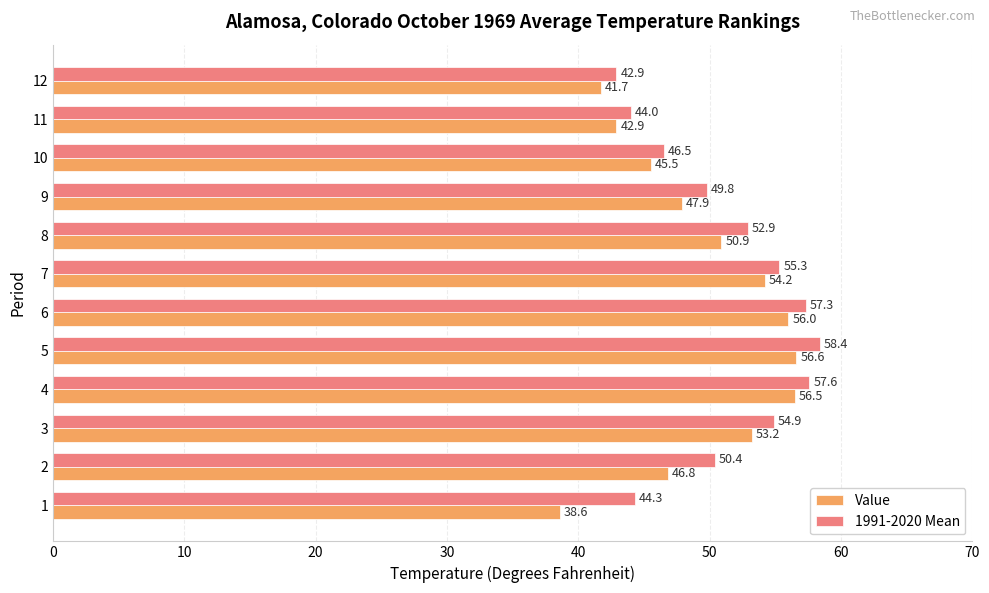

What is the sum of all 1991-2020 Mean values?

614.3